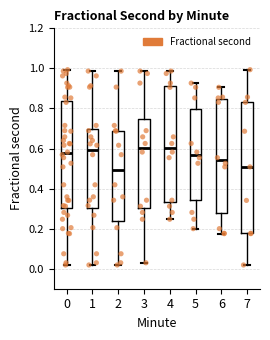

Reading left to right, transcribe this box plot: for each box, give where its median line is, the range the box spans, and where its two whiskers end, as read against the y-axis. The values are not printed on the chart, so give them approximately, as read against the axis.

0: median 0.58, box 0.30 to 0.84, whiskers 0.02 to 1.00
1: median 0.60, box 0.30 to 0.70, whiskers 0.02 to 0.98
2: median 0.50, box 0.24 to 0.68, whiskers 0.02 to 0.98
3: median 0.60, box 0.30 to 0.74, whiskers 0.02 to 0.98
4: median 0.60, box 0.34 to 0.92, whiskers 0.24 to 0.98
5: median 0.56, box 0.34 to 0.80, whiskers 0.20 to 0.92
6: median 0.54, box 0.28 to 0.84, whiskers 0.18 to 0.90
7: median 0.50, box 0.18 to 0.84, whiskers 0.02 to 1.00